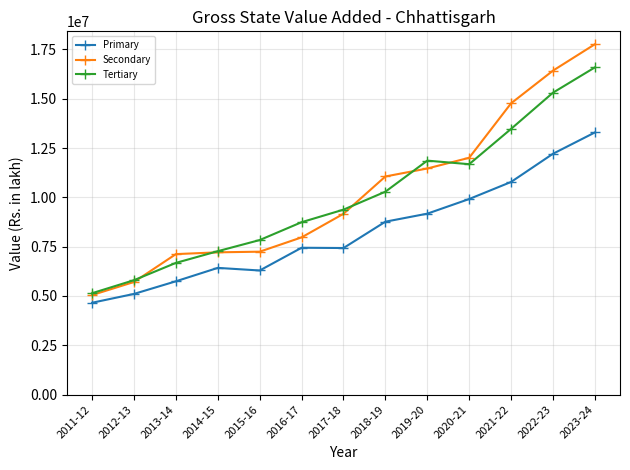

Where is Tertiary nearest to the value 10864768?

2018-19